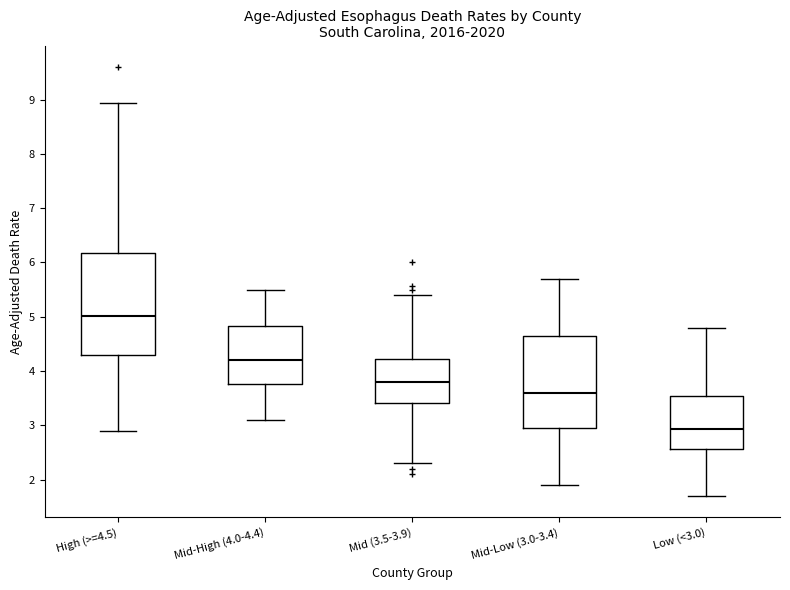

Which box's median line is the lowest?

Low (<3.0)